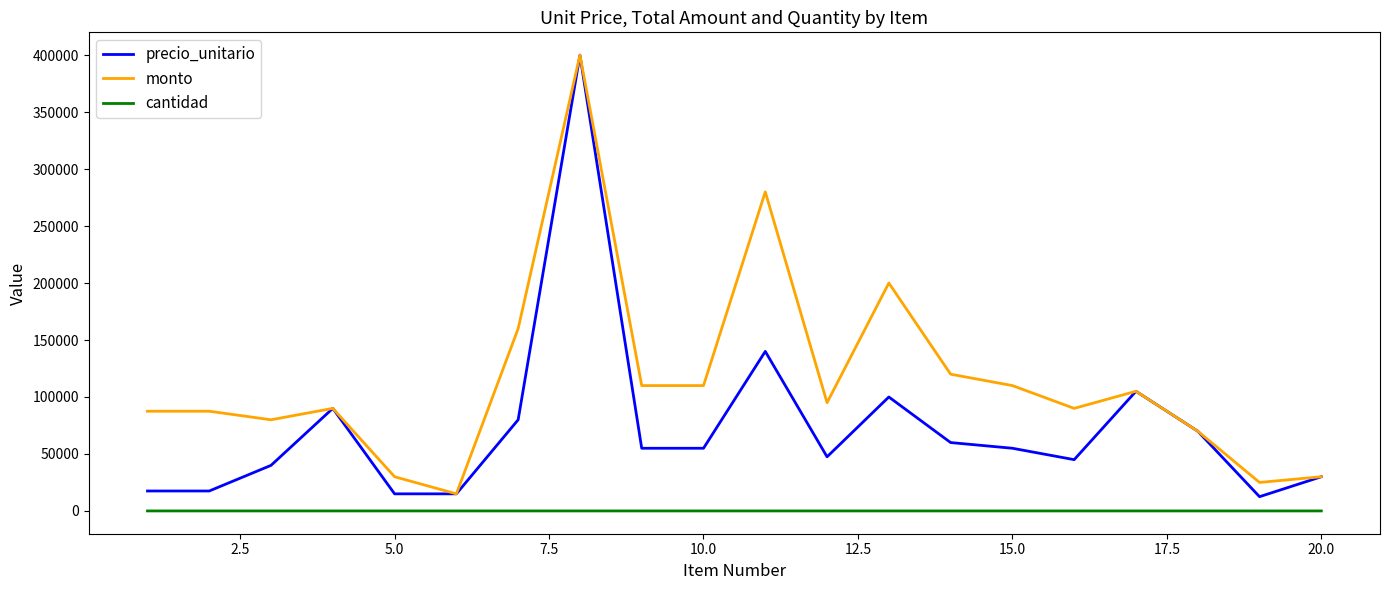

Which series has the largest range (max minus min)?

precio_unitario